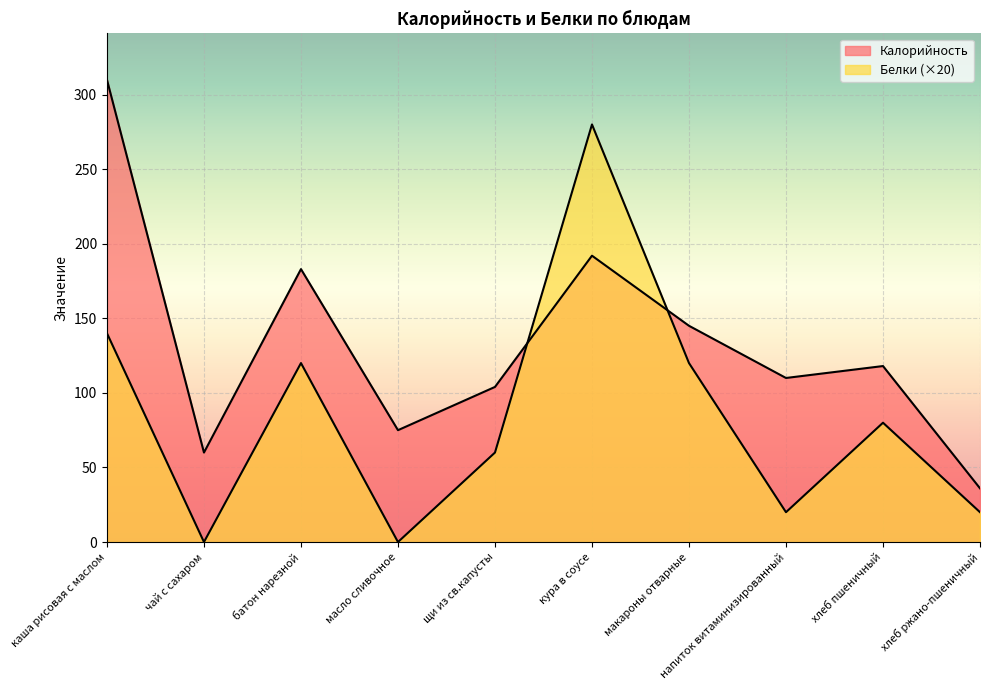

Which series has the largest total across all categories?

Калорийность